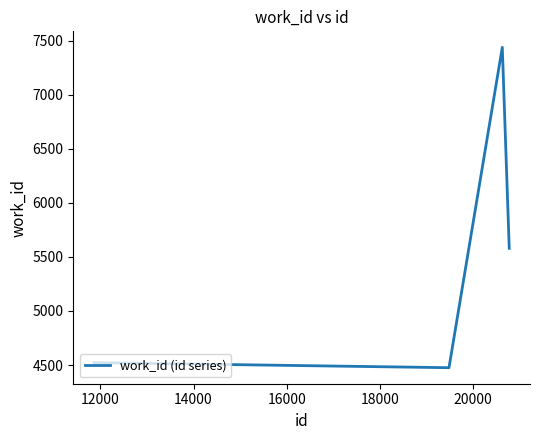

Does the chart display data point markers on the line(s)?

No